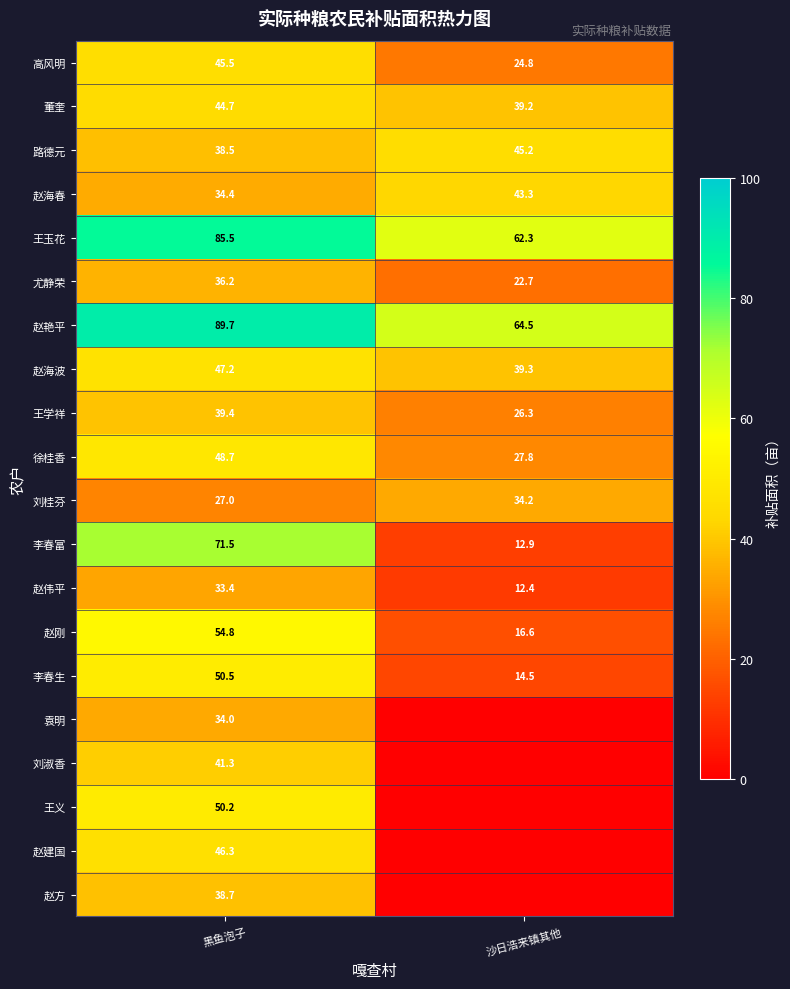

What is the sum of the 王玉花 values at 黑鱼泡子 and 沙日浩来镇其他?

147.8